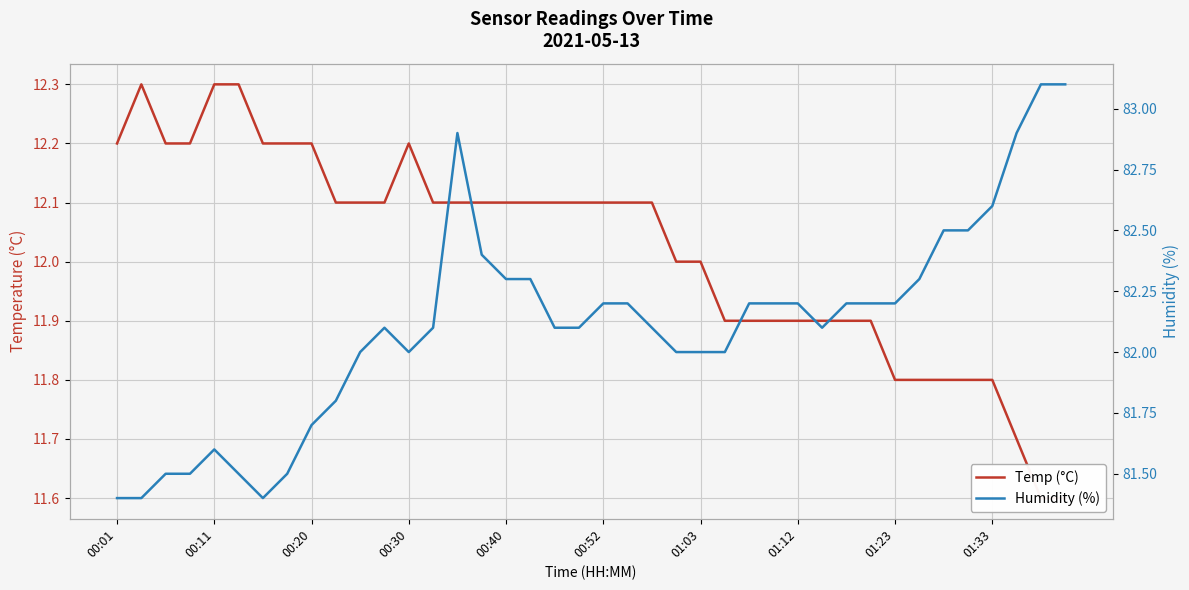

Rank the series by their maximum value, from highest to lowest.

Humidity (%), Temp (°C)